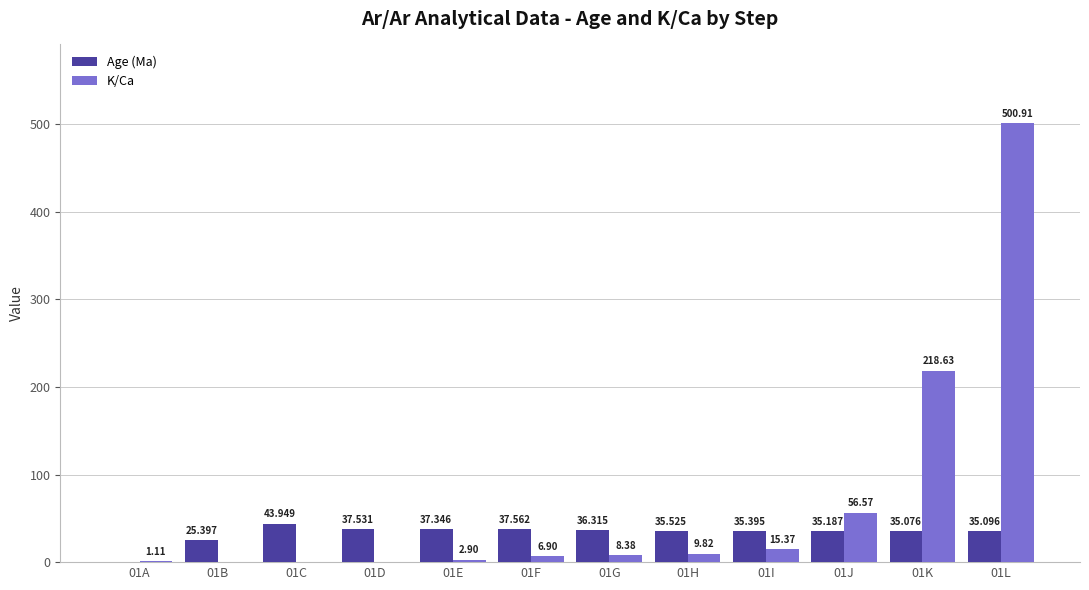

Between 01B and 01D, which series saw the biggest shift?

Age (Ma)